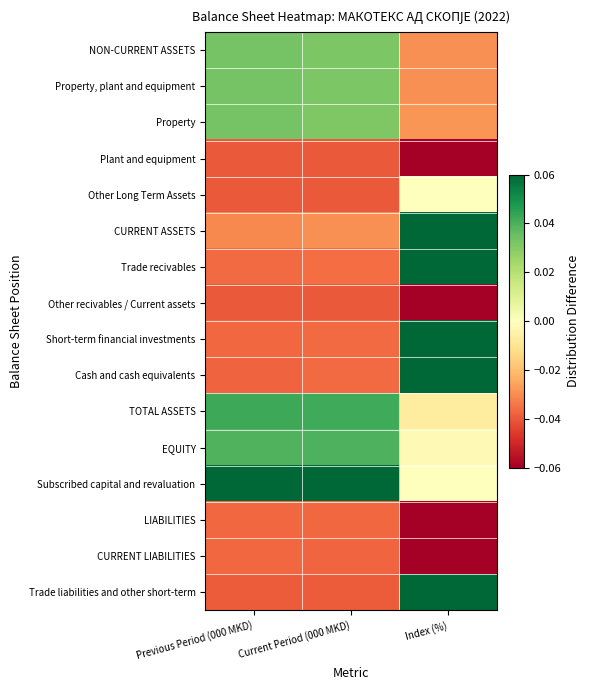

Reading left to right, transcribe all the data shown in this chart.

NON-CURRENT ASSETS: Previous Period (000 MKD)=0.0	Current Period (000 MKD)=0.0	Index (%)=-0.0
Property, plant and equipment: Previous Period (000 MKD)=0.0	Current Period (000 MKD)=0.0	Index (%)=-0.0
Property: Previous Period (000 MKD)=0.0	Current Period (000 MKD)=0.0	Index (%)=-0.0
Plant and equipment: Previous Period (000 MKD)=-0.0	Current Period (000 MKD)=-0.0	Index (%)=-0.2
Other Long Term Assets: Previous Period (000 MKD)=-0.0	Current Period (000 MKD)=-0.0	Index (%)=0.0
CURRENT ASSETS: Previous Period (000 MKD)=-0.0	Current Period (000 MKD)=-0.0	Index (%)=0.2
Trade recivables: Previous Period (000 MKD)=-0.0	Current Period (000 MKD)=-0.0	Index (%)=0.1
Other recivables / Current assets: Previous Period (000 MKD)=-0.0	Current Period (000 MKD)=-0.0	Index (%)=-0.3
Short-term financial investments: Previous Period (000 MKD)=-0.0	Current Period (000 MKD)=-0.0	Index (%)=0.1
Cash and cash equivalents: Previous Period (000 MKD)=-0.0	Current Period (000 MKD)=-0.0	Index (%)=0.4
TOTAL ASSETS: Previous Period (000 MKD)=0.0	Current Period (000 MKD)=0.0	Index (%)=-0.0
EQUITY: Previous Period (000 MKD)=0.0	Current Period (000 MKD)=0.0	Index (%)=-0.0
Subscribed capital and revaluation: Previous Period (000 MKD)=0.2	Current Period (000 MKD)=0.2	Index (%)=0.0
LIABILITIES: Previous Period (000 MKD)=-0.0	Current Period (000 MKD)=-0.0	Index (%)=-0.1
CURRENT LIABILITIES: Previous Period (000 MKD)=-0.0	Current Period (000 MKD)=-0.0	Index (%)=-0.1
Trade liabilities and other short-term: Previous Period (000 MKD)=-0.0	Current Period (000 MKD)=-0.0	Index (%)=0.4